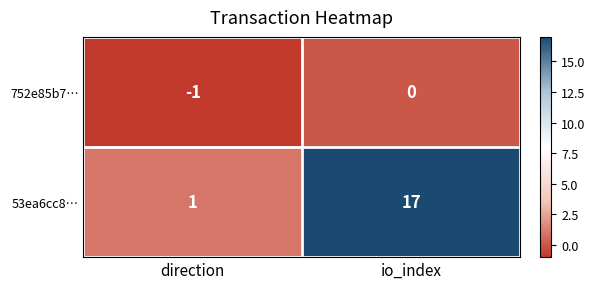

Reading left to right, list all the values displayed in this chart.

752e85b7…: direction=-1	io_index=0
53ea6cc8…: direction=1	io_index=17